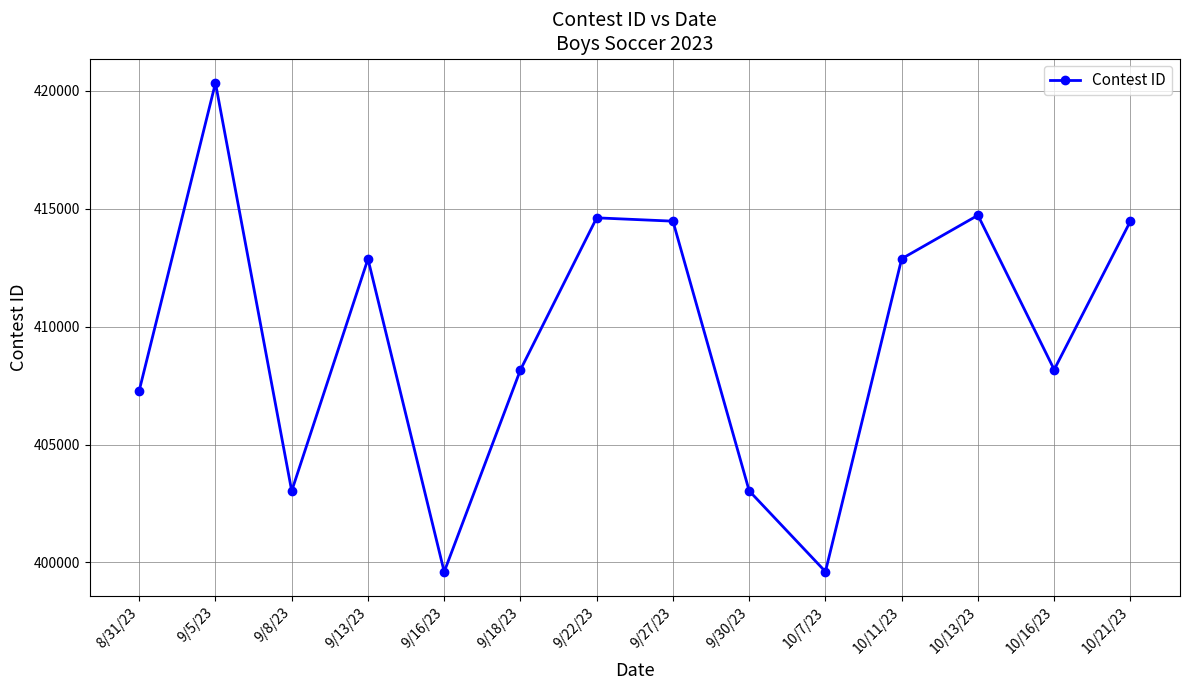

How many interior local valleys (lower than both neighbors) does the data have?

4